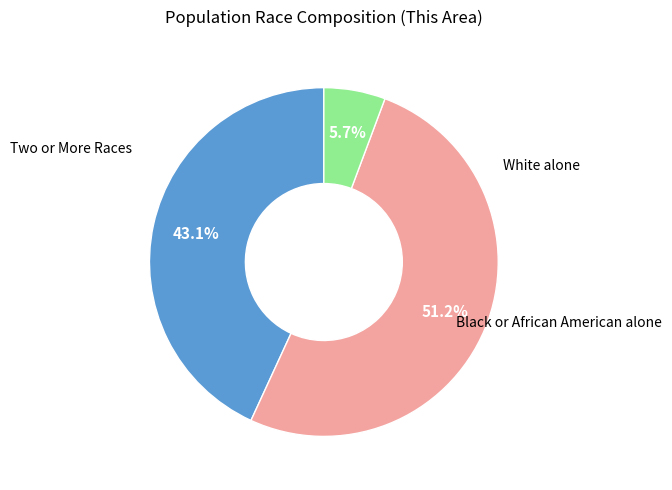

Which category has the biggest portion of the pie?

Black or African American alone